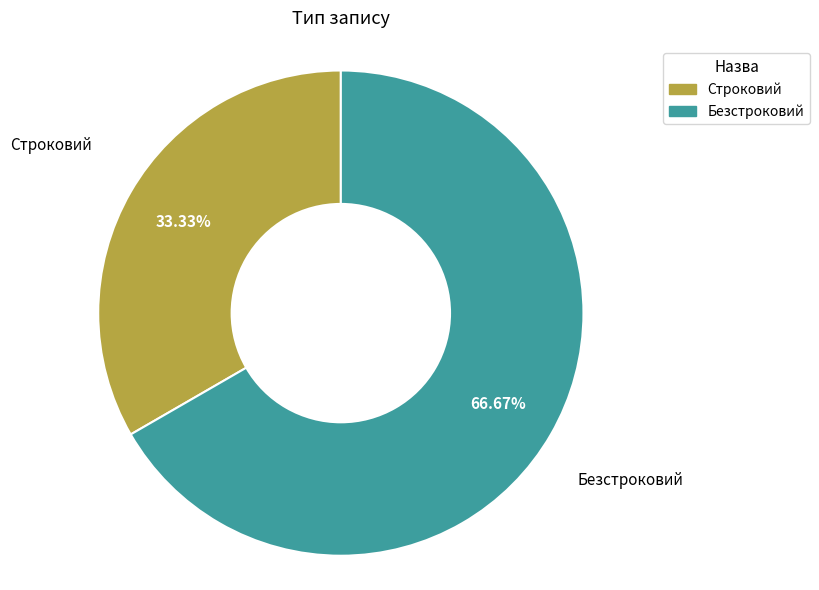

Which has a higher value, Строковий or Безстроковий?

Безстроковий